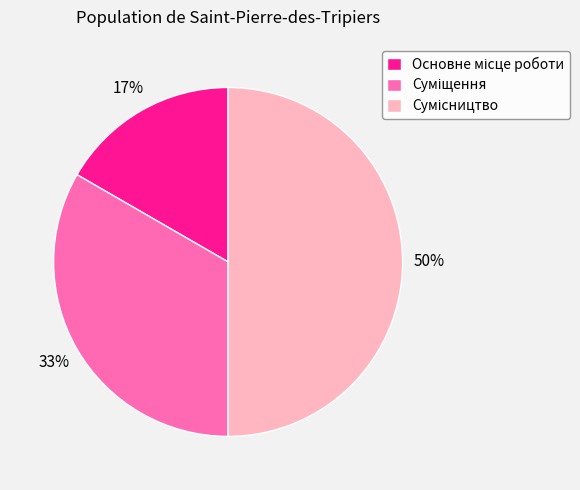

How many segments does this pie chart have?

3